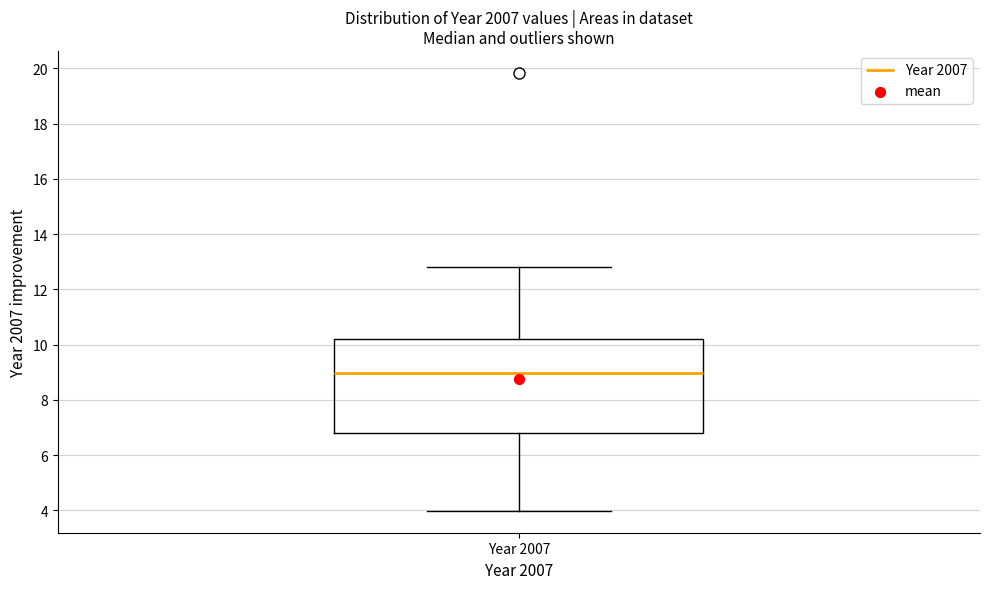

Where is the lower edge of the box for Year 2007 on the y-axis? The values are not printed on the chart, so give them approximately, as read against the axis.

6.8